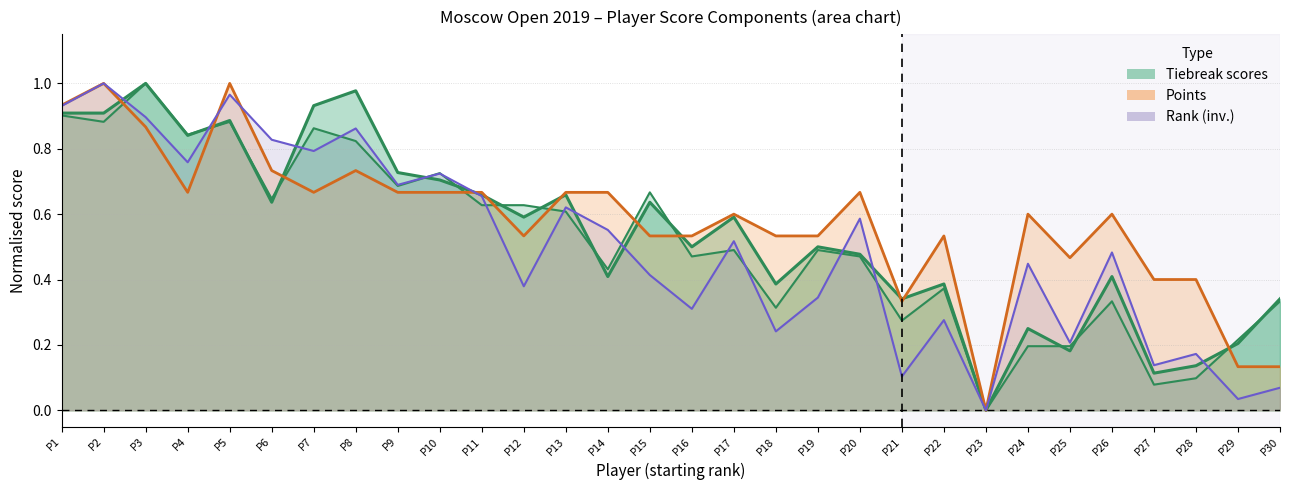

Does the chart display data point markers on the line(s)?

No